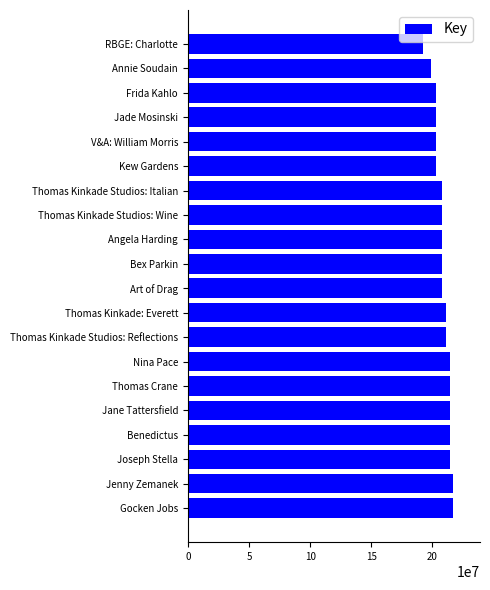

Are the bars horizontal?

Yes